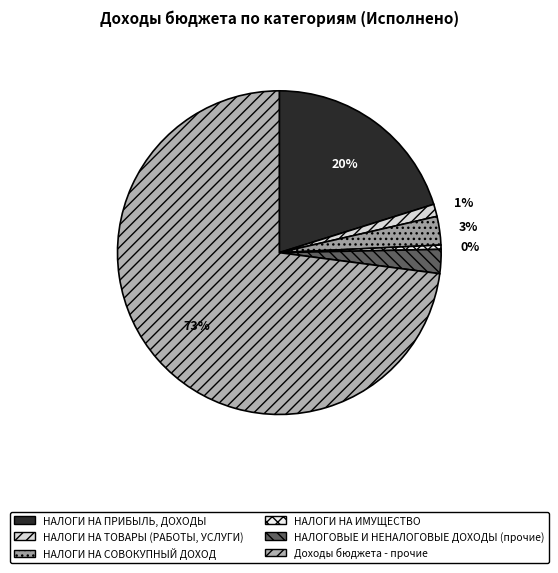

What portion of the pie excludes НАЛОГИ НА ИМУЩЕСТВО?

99.6%